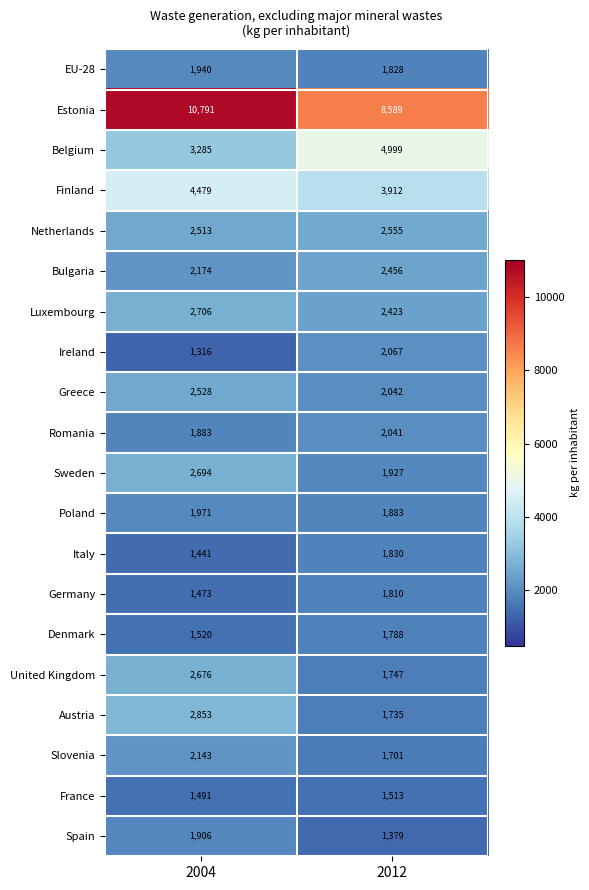

At which category is the sum across all series the highest?

2004